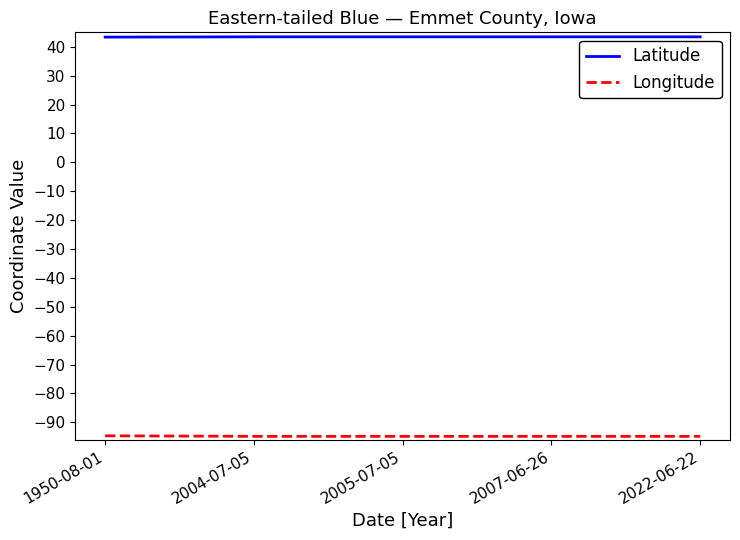

What is the total value across all series at 2005-07-05?

-51.4